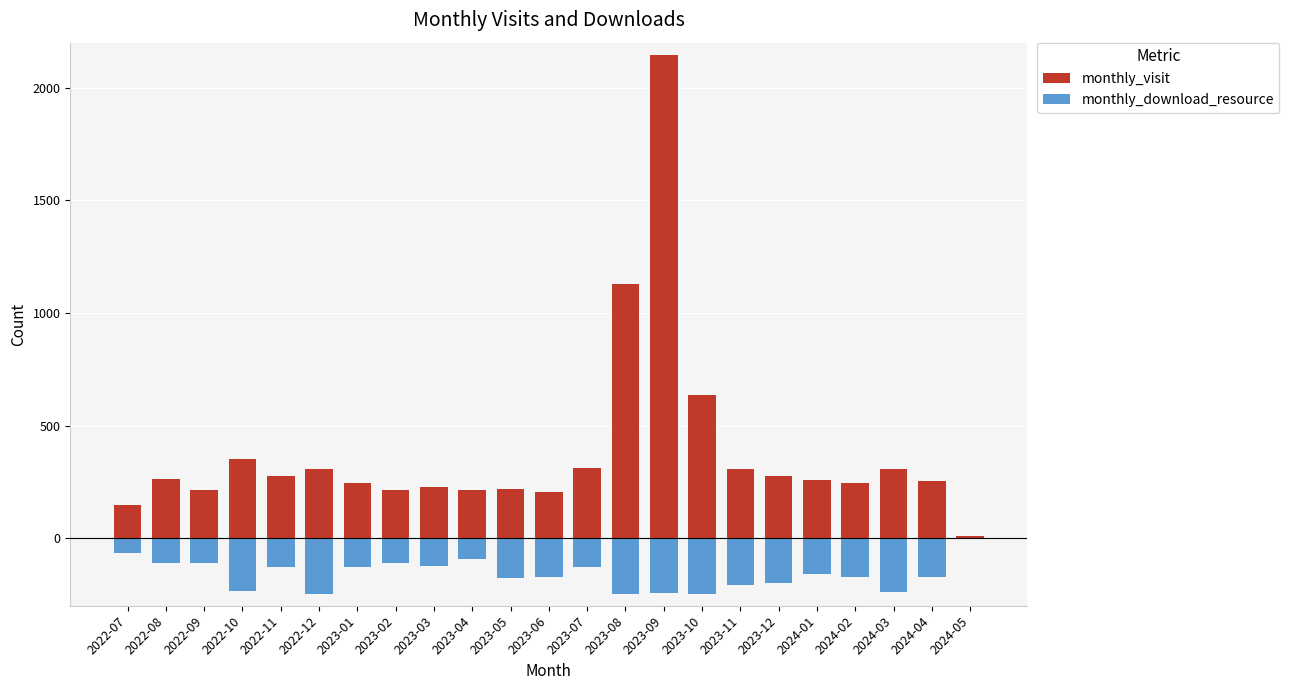

At which label does monthly_download_resource reach its minimum?

2023-08